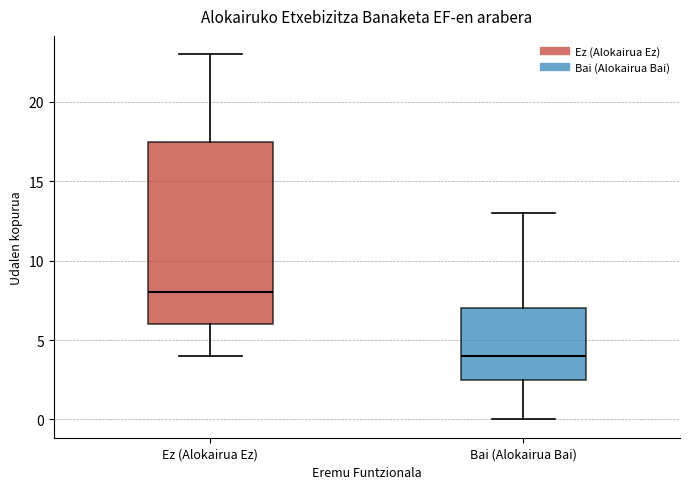

Reading left to right, transcribe this box plot: for each box, give where its median line is, the range the box spans, and where its two whiskers end, as read against the y-axis. The values are not printed on the chart, so give them approximately, as read against the axis.

Ez (Alokairua Ez): median 8.0, box 6.0 to 17.5, whiskers 4.0 to 23.0
Bai (Alokairua Bai): median 4.0, box 2.5 to 7.0, whiskers 0.0 to 13.0